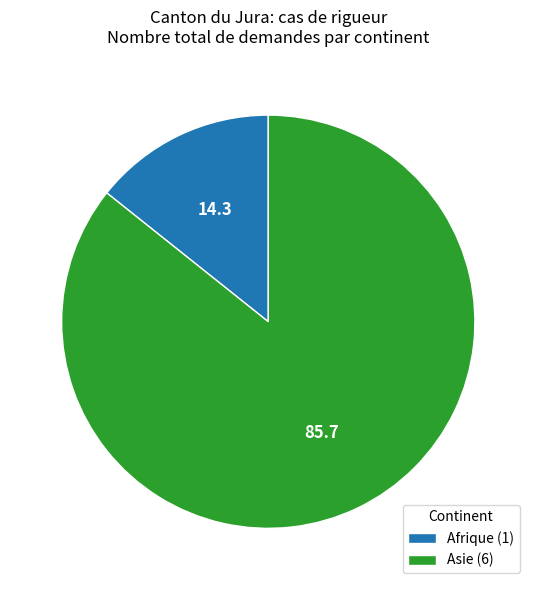

Between Afrique (1) and Asie (6), which is larger?

Asie (6)